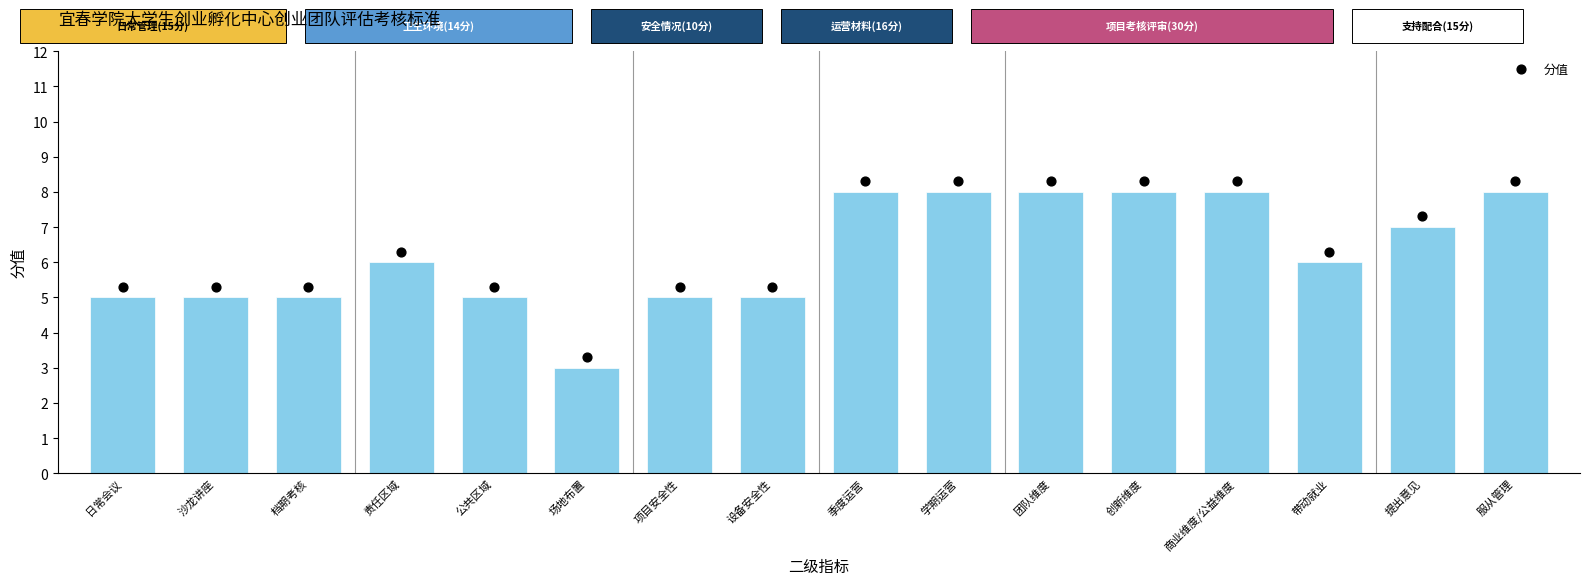

Between 沙龙讲座 and 提出意见, which is larger?

提出意见